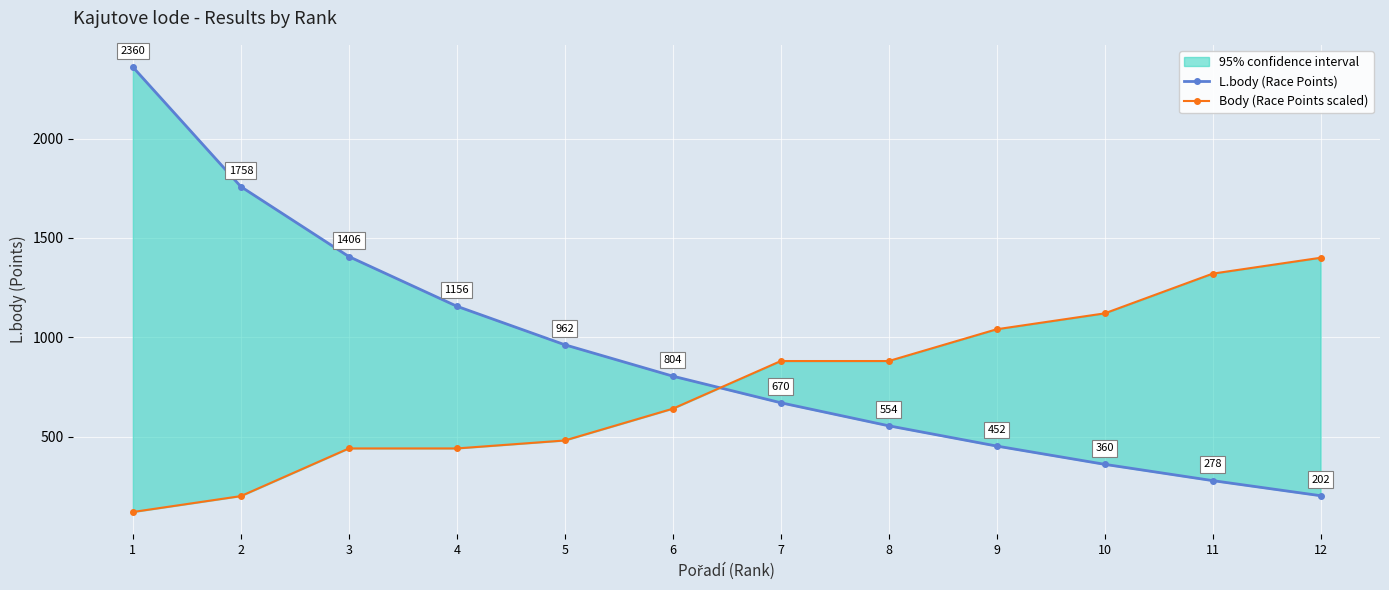

The value of Body (Race Points scaled) at 3 is 440. True or false?

True